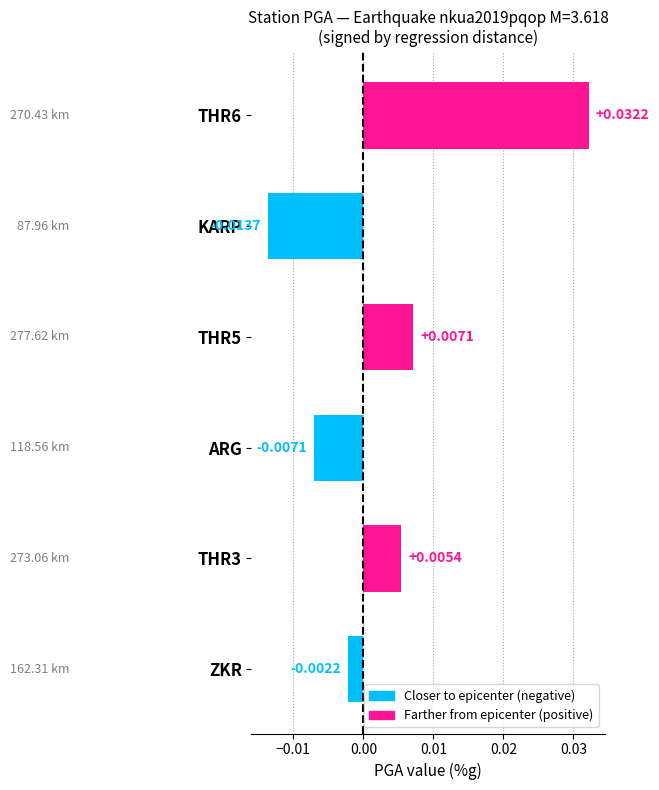

Which category has the lowest value across all series?

KARP